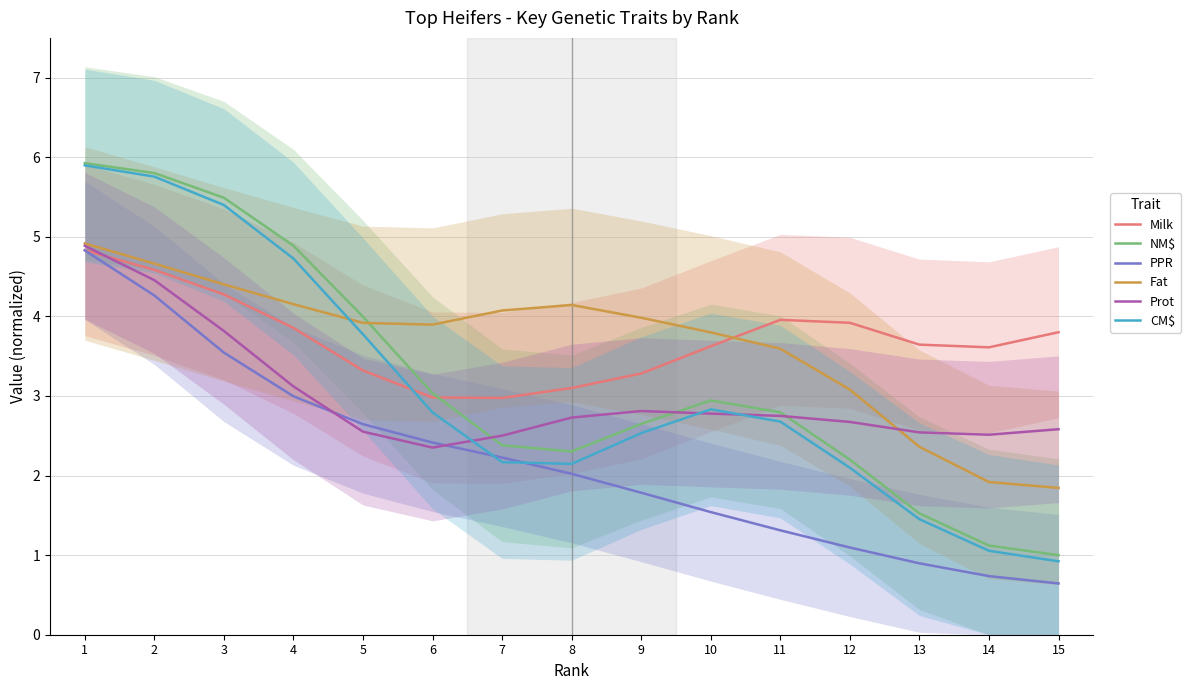

What is the lowest value of the Prot series?

2.4